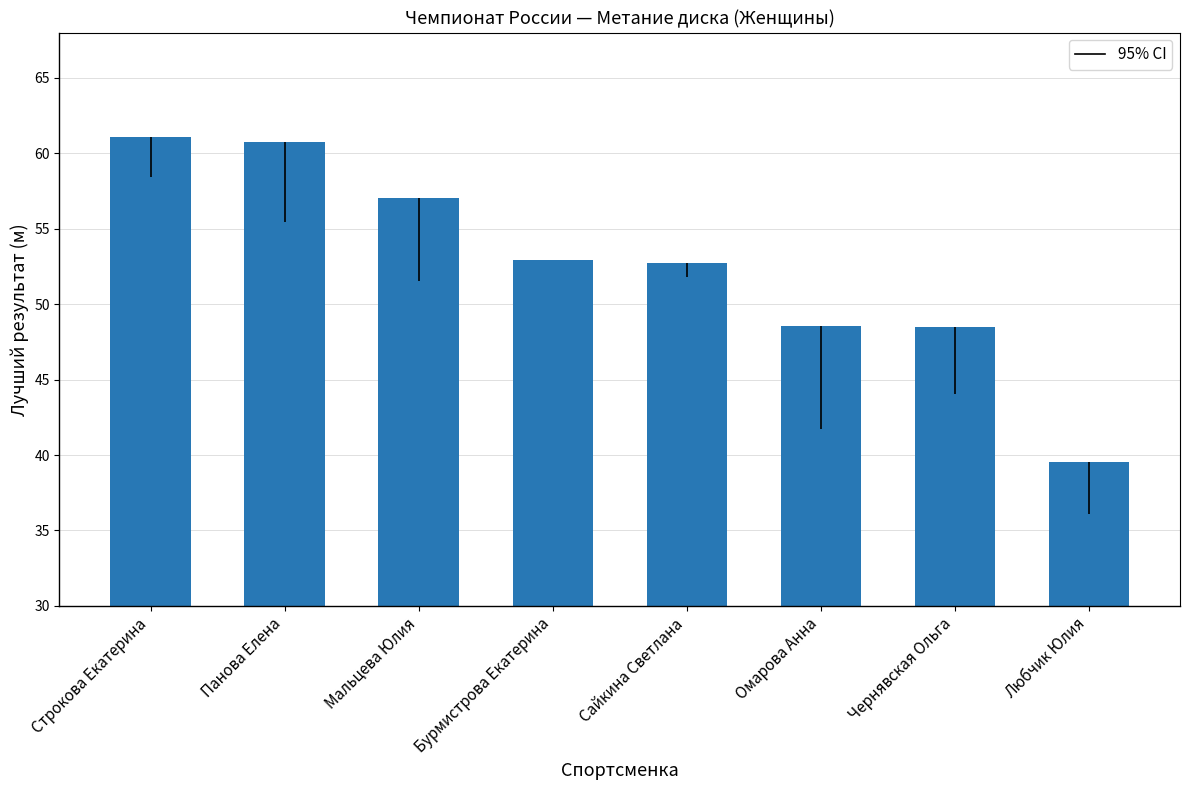

What is the average value?

52.6